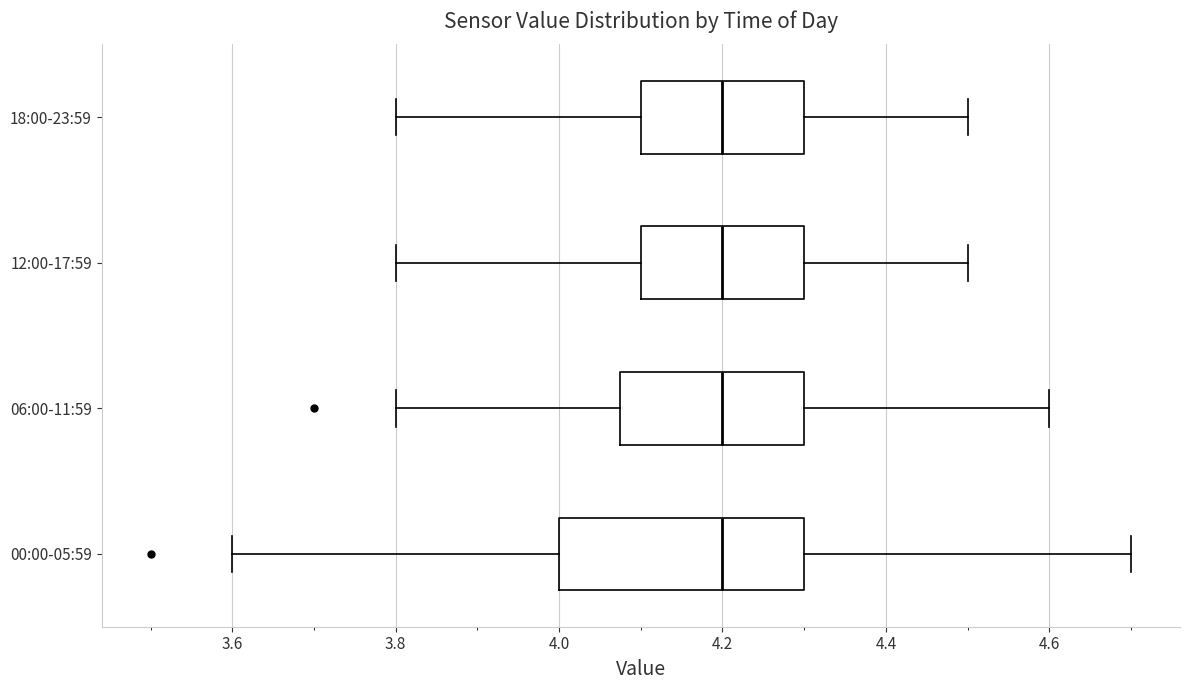

Reading bottom to top, read every box against the x-axis: the position of its median line, the range the box covers, and the ends of its whiskers. The values are not printed on the chart, so give them approximately, as read against the axis.

00:00-05:59: median 4.20, box 4.00 to 4.30, whiskers 3.60 to 4.70
06:00-11:59: median 4.20, box 4.08 to 4.30, whiskers 3.80 to 4.60
12:00-17:59: median 4.20, box 4.10 to 4.30, whiskers 3.80 to 4.50
18:00-23:59: median 4.20, box 4.10 to 4.30, whiskers 3.80 to 4.50